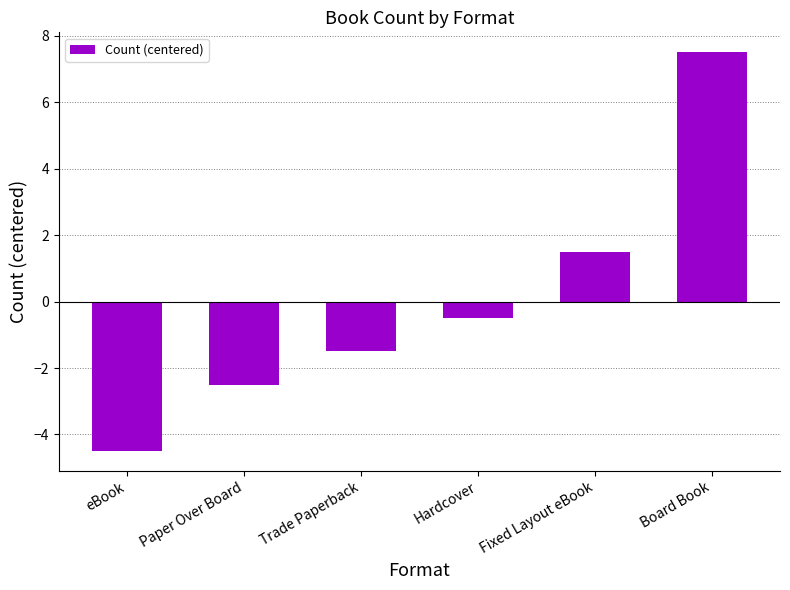

What is the sum of the values at Fixed Layout eBook and Paper Over Board?

-1.0